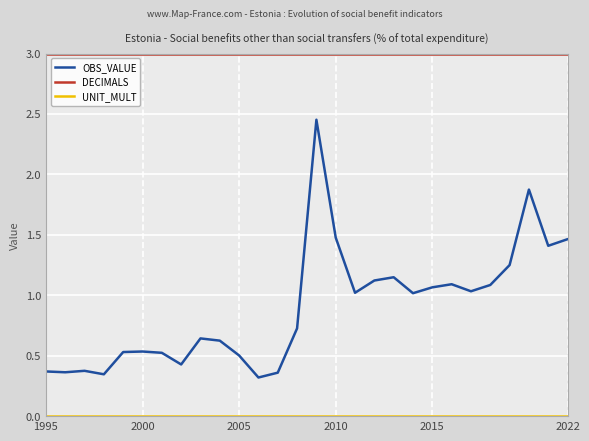

What is the difference between the maximum and minimum values in the OBS_VALUE series?

2.1